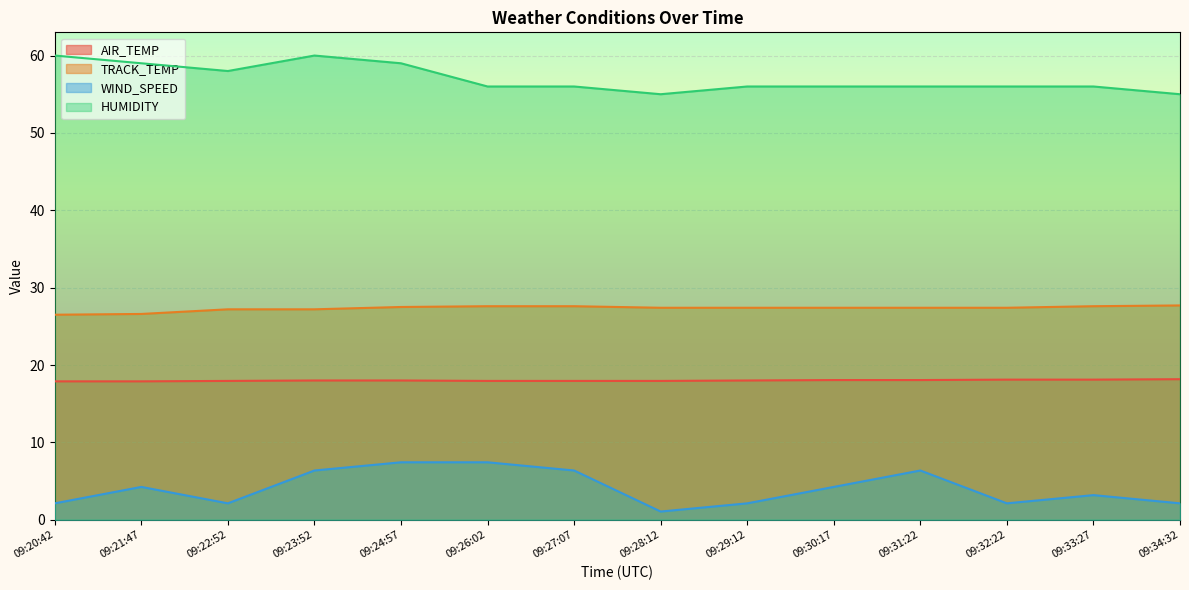

True or false: WIND_SPEED and HUMIDITY intersect in this chart.

False